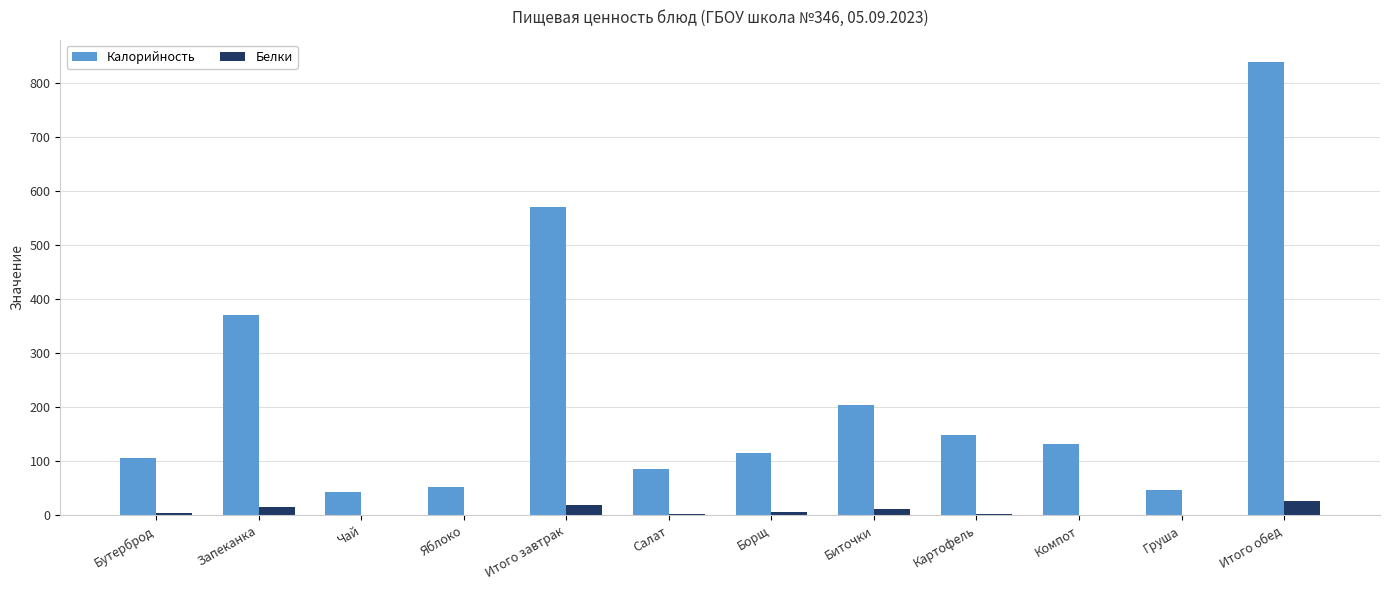

Which series changed the most between Запеканка and Итого завтрак?

Калорийность